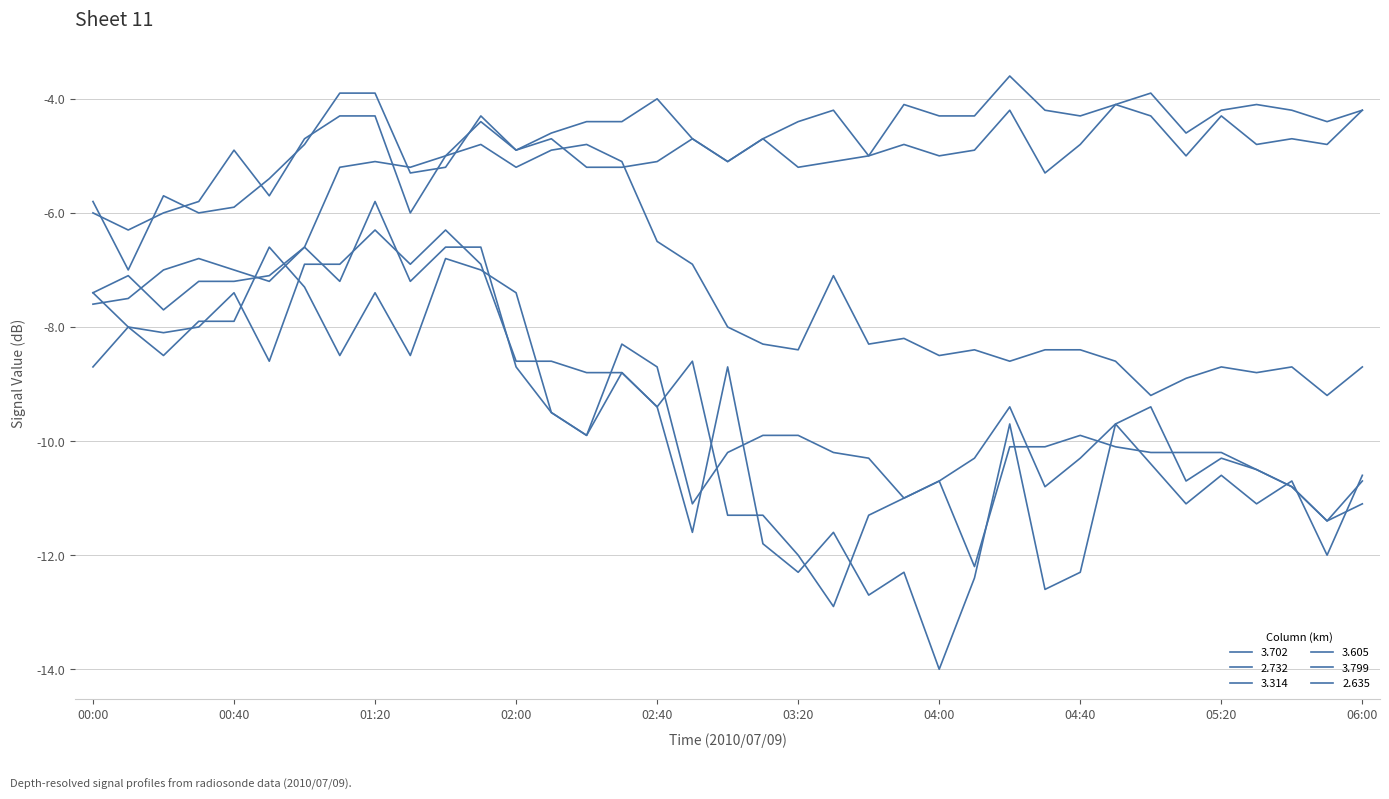

How many lines are shown in the chart?

6